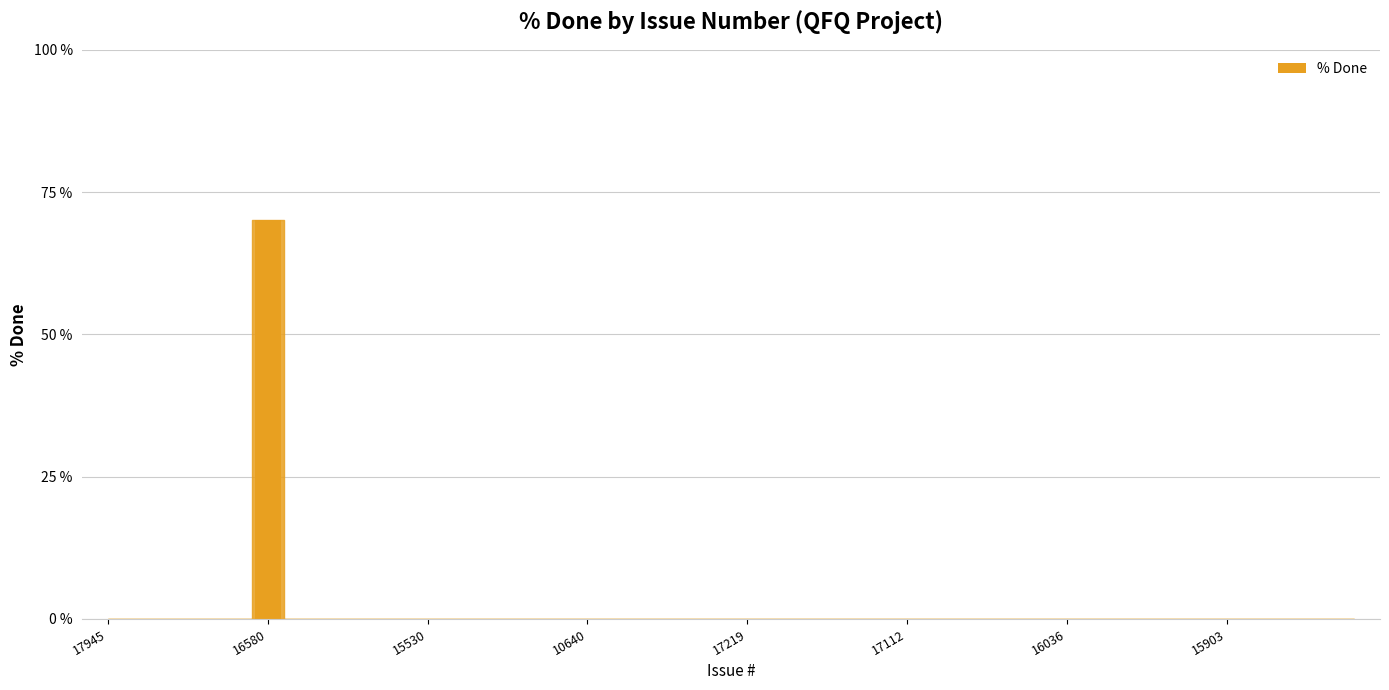

The value at 15924 is 0. True or false?

True